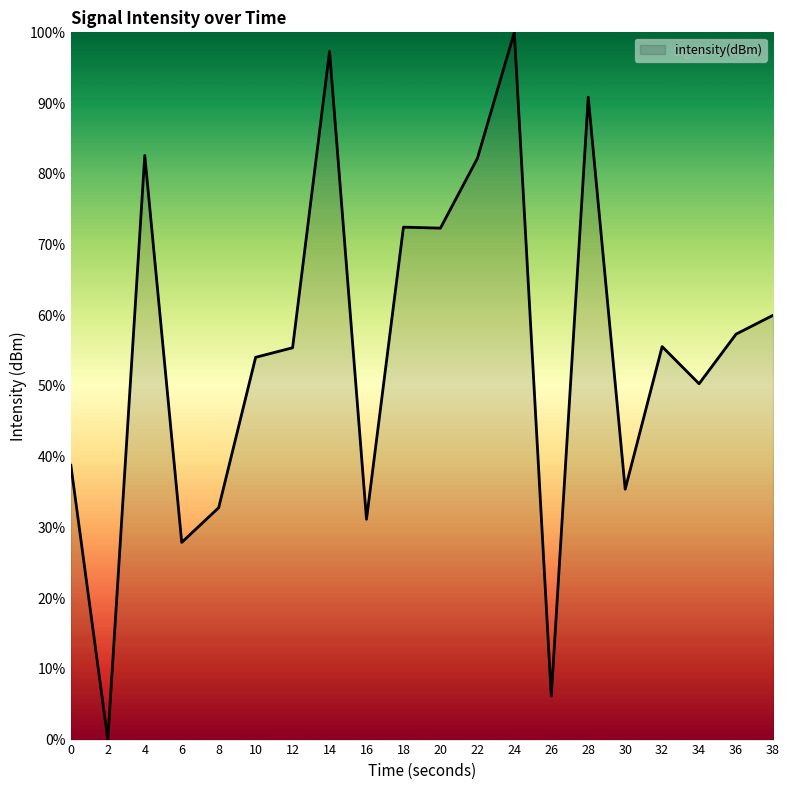

At which category does the data reach its first local valley?

2